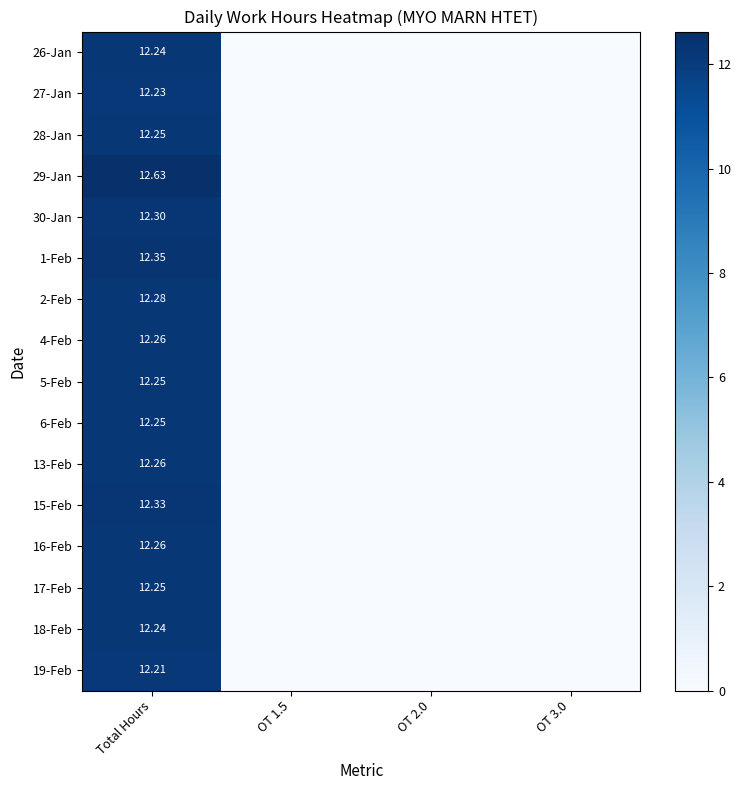

Which has a higher value, OT 1.5 or OT 3.0?

OT 1.5